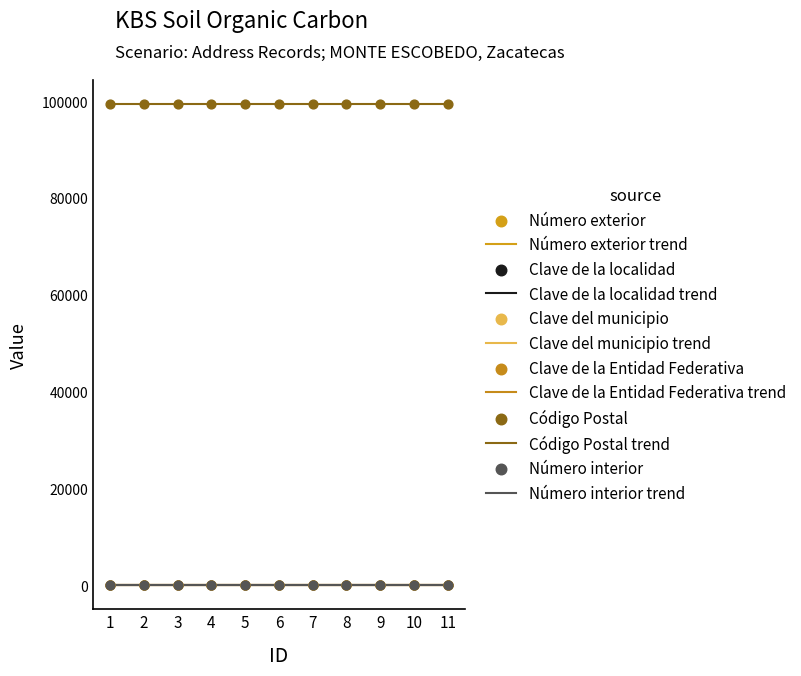

Is the value of Código Postal at 4 greater than the value of Clave de la localidad at 6?

Yes